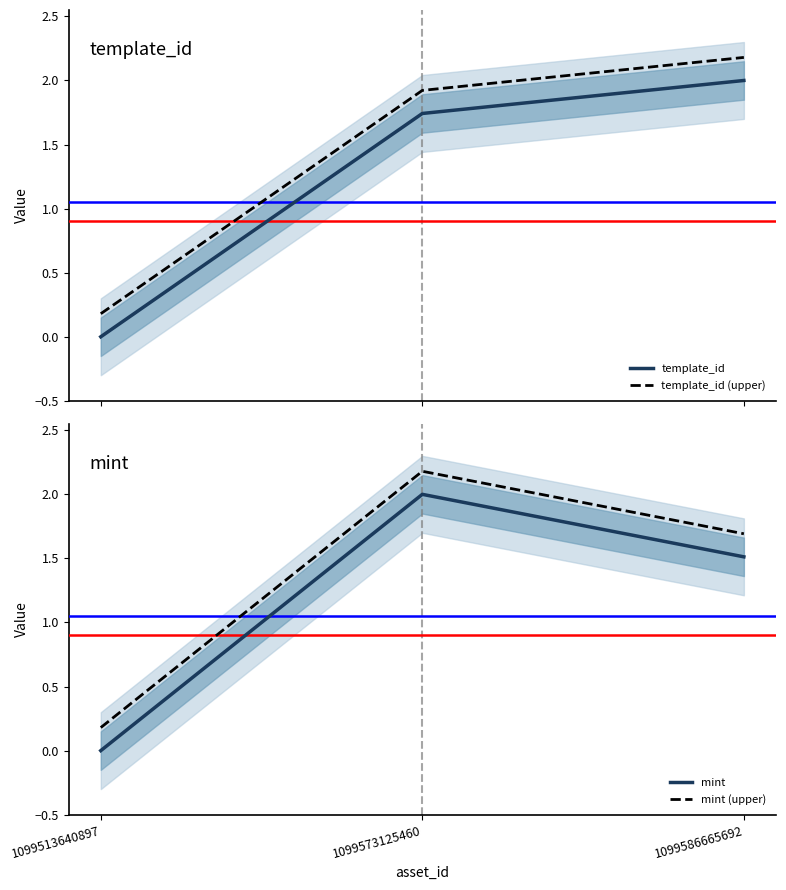

Which series changed the most between 1099513640897 and 1099573125460?

mint